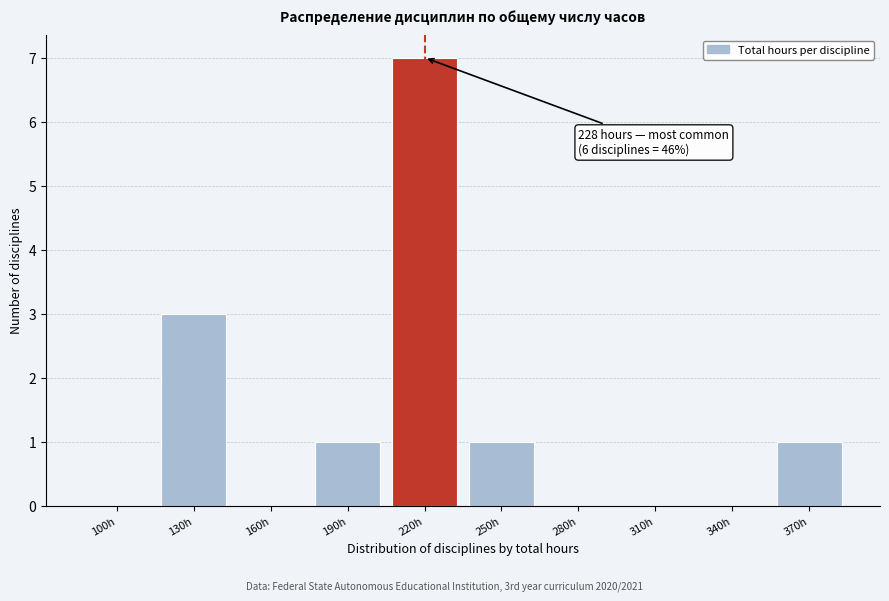

Reading left to right, what are all the values shown in this chart?

100h=0	130h=3	160h=0	190h=1	220h=7	250h=1	280h=0	310h=0	340h=0	370h=1